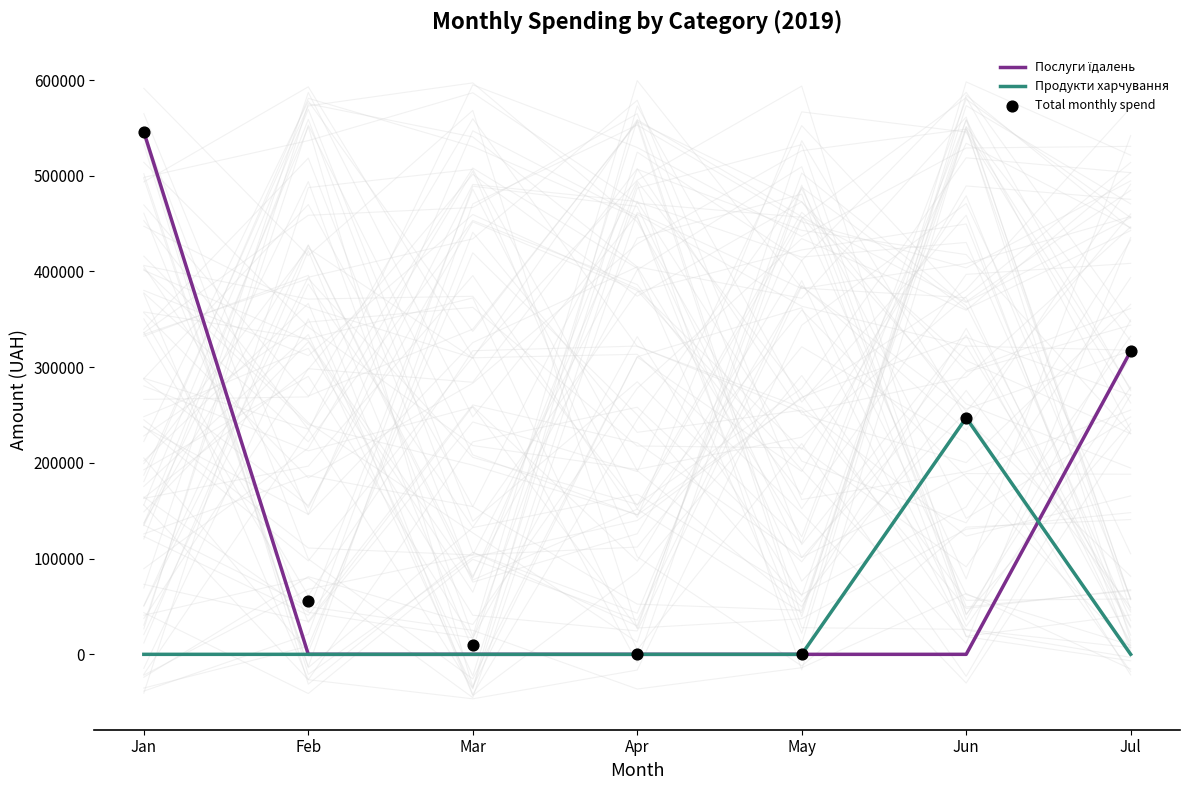

At how many categories does at least one series exceed 480214?

1